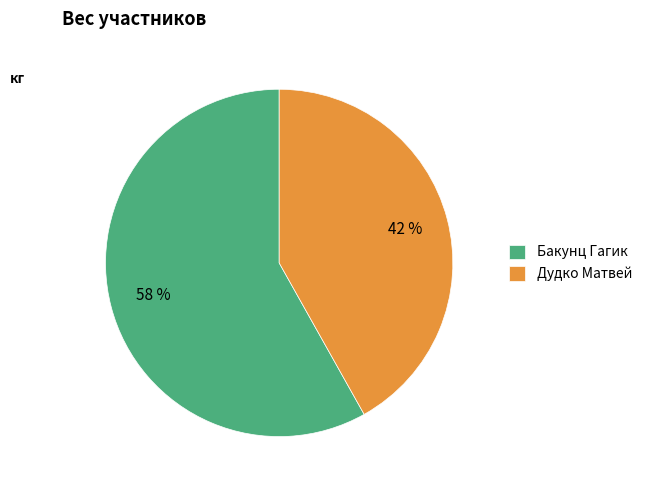

To the nearest percent, what is the difference between the Дудко Матвей and Бакунц Гагик slice percentages?

16%